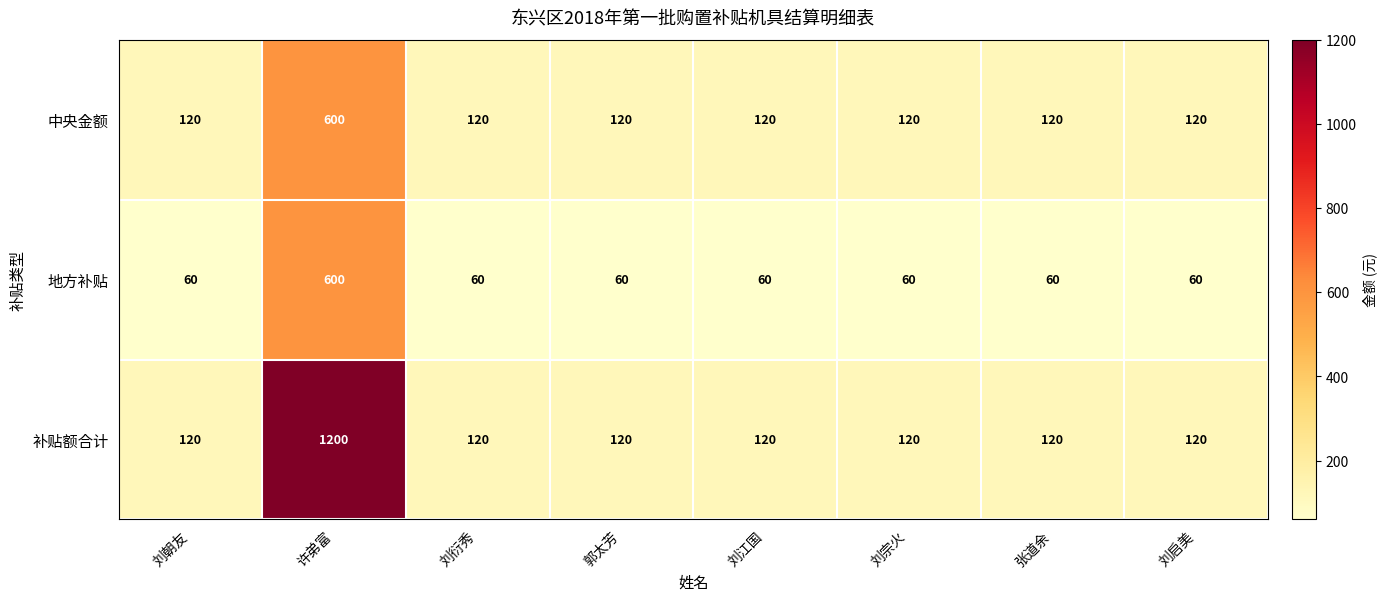

Rank the series by their average value, from lowest to highest.

地方补贴, 中央金额, 补贴额合计